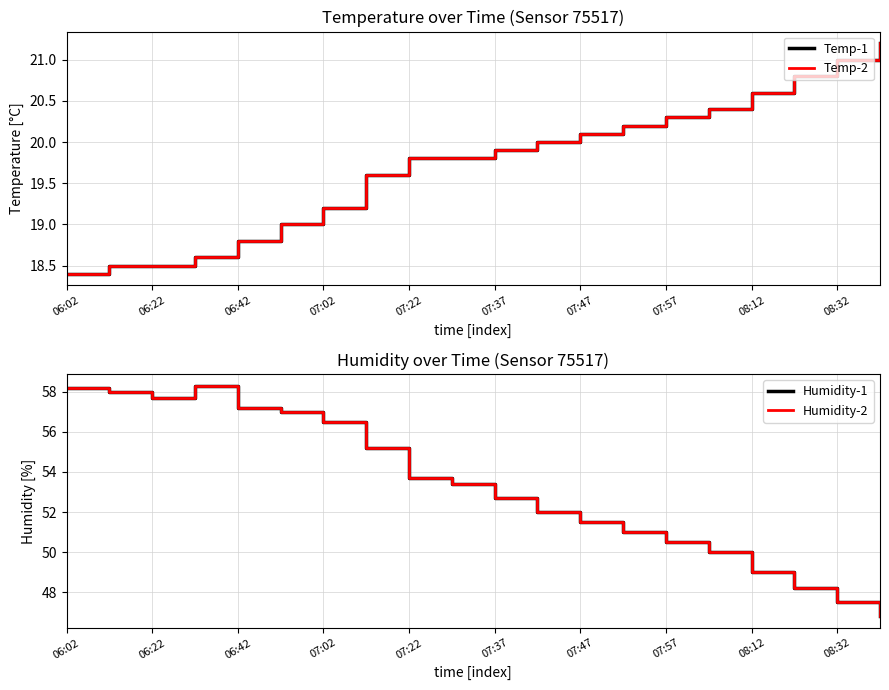

How many lines are shown in the chart?

4